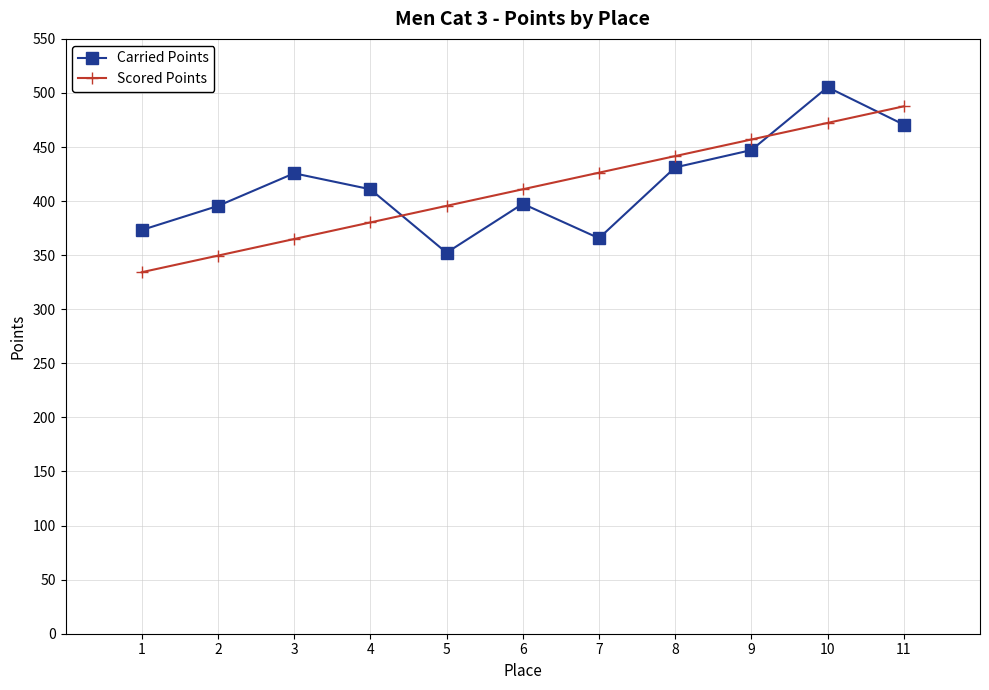

At which label does Carried Points first exceed 410?

3